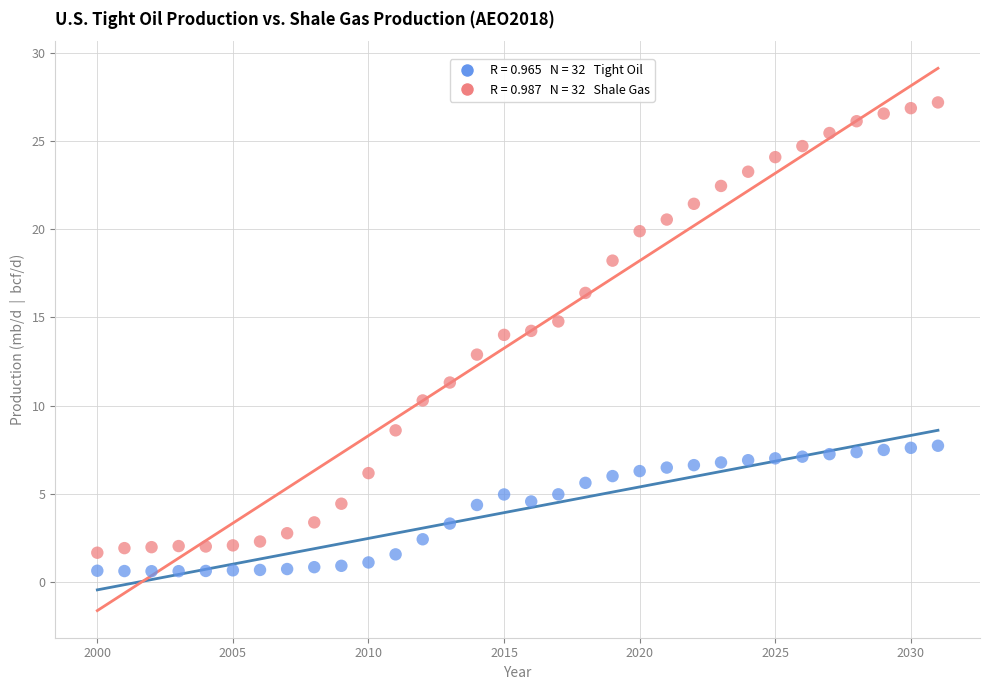

Across all data points, what is the range of Y values (max minus min)?

26.6